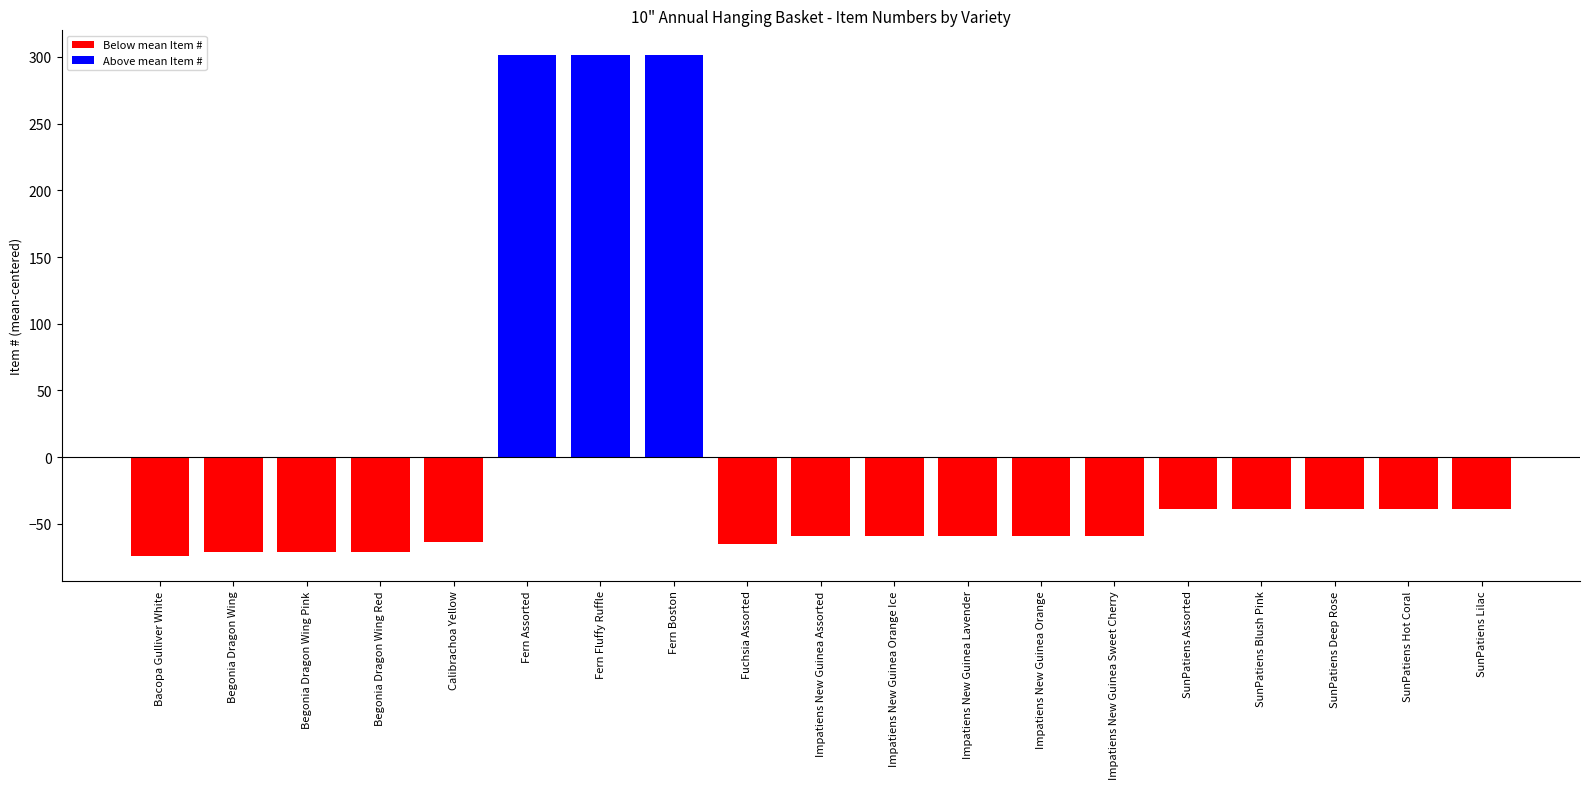

What is the change in value from Fern Assorted to SunPatiens Lilac?

-340.0